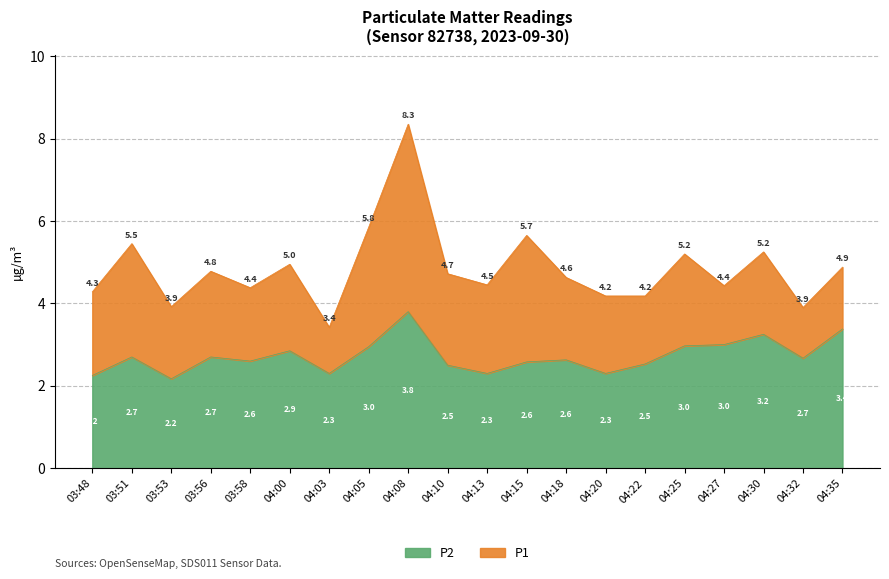

Reading left to right, extract all data points from this chart.

P1: 4.3	5.5	3.9	4.8	4.4	5.0	3.4	5.8	8.3	4.7	4.5	5.7	4.6	4.2	4.2	5.2	4.4	5.2	3.9	4.9
P2: 2.2	2.7	2.2	2.7	2.6	2.9	2.3	3.0	3.8	2.5	2.3	2.6	2.6	2.3	2.5	3.0	3.0	3.2	2.7	3.4